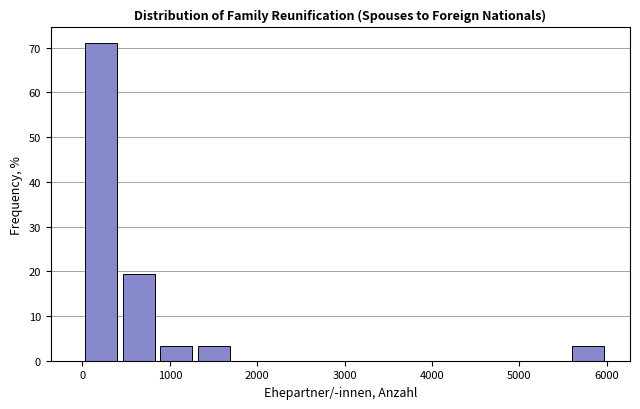

Reading left to right, list every bar in this chart as the range it spans on the x-axis followed by its height. Neither the bar edges nor the heights are printed on the chart, so give them approximately, as read against the axes.

0 to 400: 71
400 to 900: 19
900 to 1300: 3
1300 to 1700: 3
1700 to 2100: 0
2100 to 2600: 0
2600 to 3000: 0
3000 to 3400: 0
3400 to 3900: 0
3900 to 4300: 0
4300 to 4700: 0
4700 to 5100: 0
5100 to 5600: 0
5600 to 6000: 3